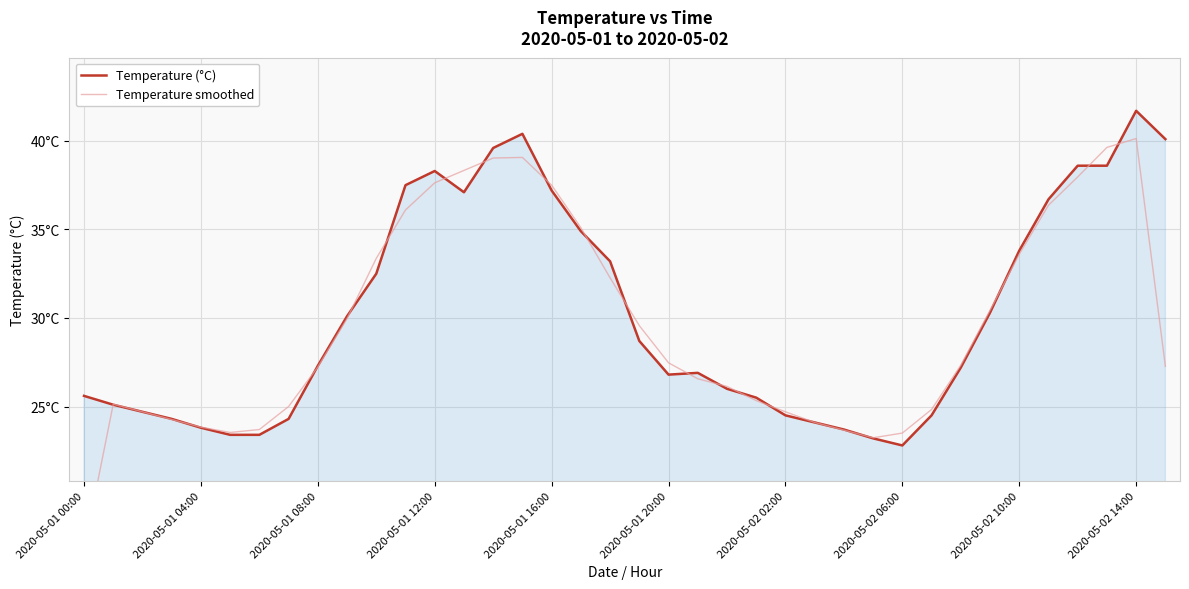

How many values in the Temperature (°C) series are below 27?

18